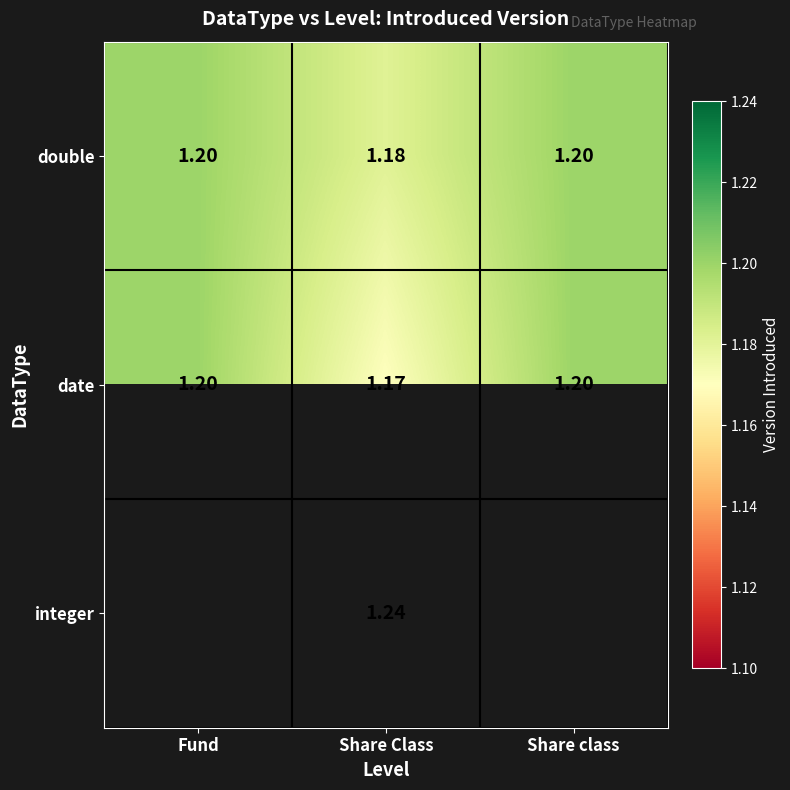

At which label is double closest to 1?

Share Class